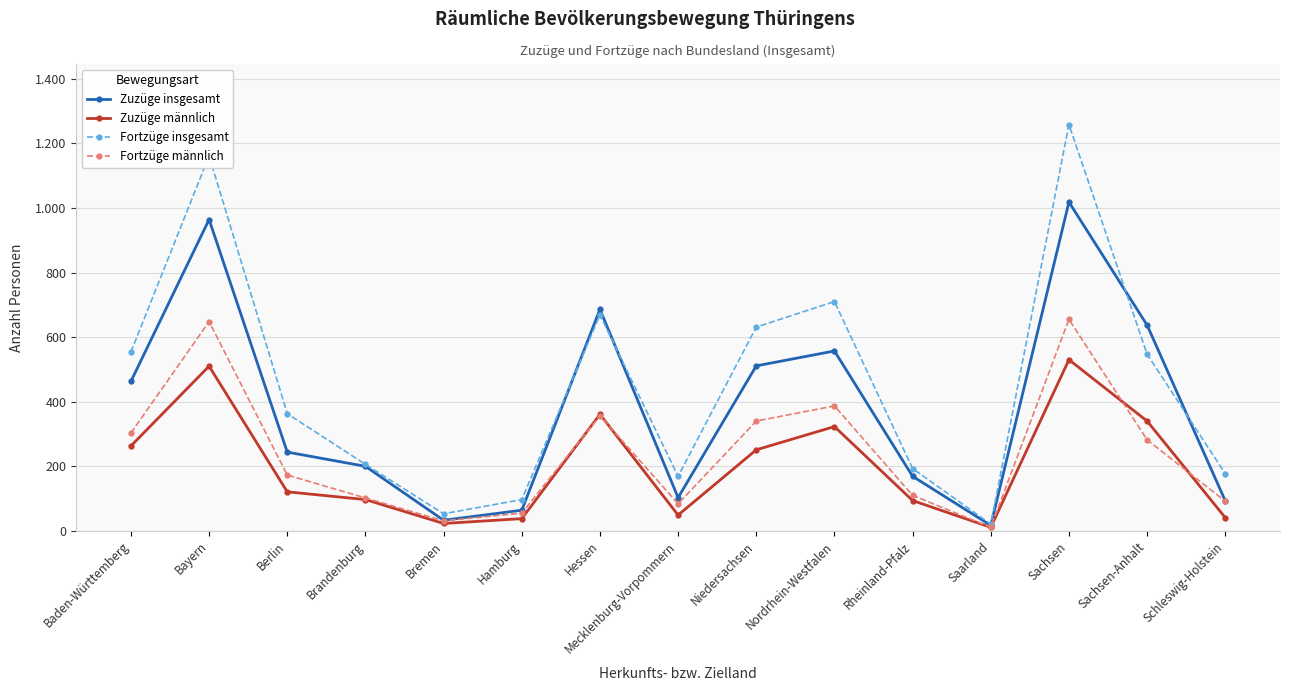

What position from the right is Brandenburg?

12